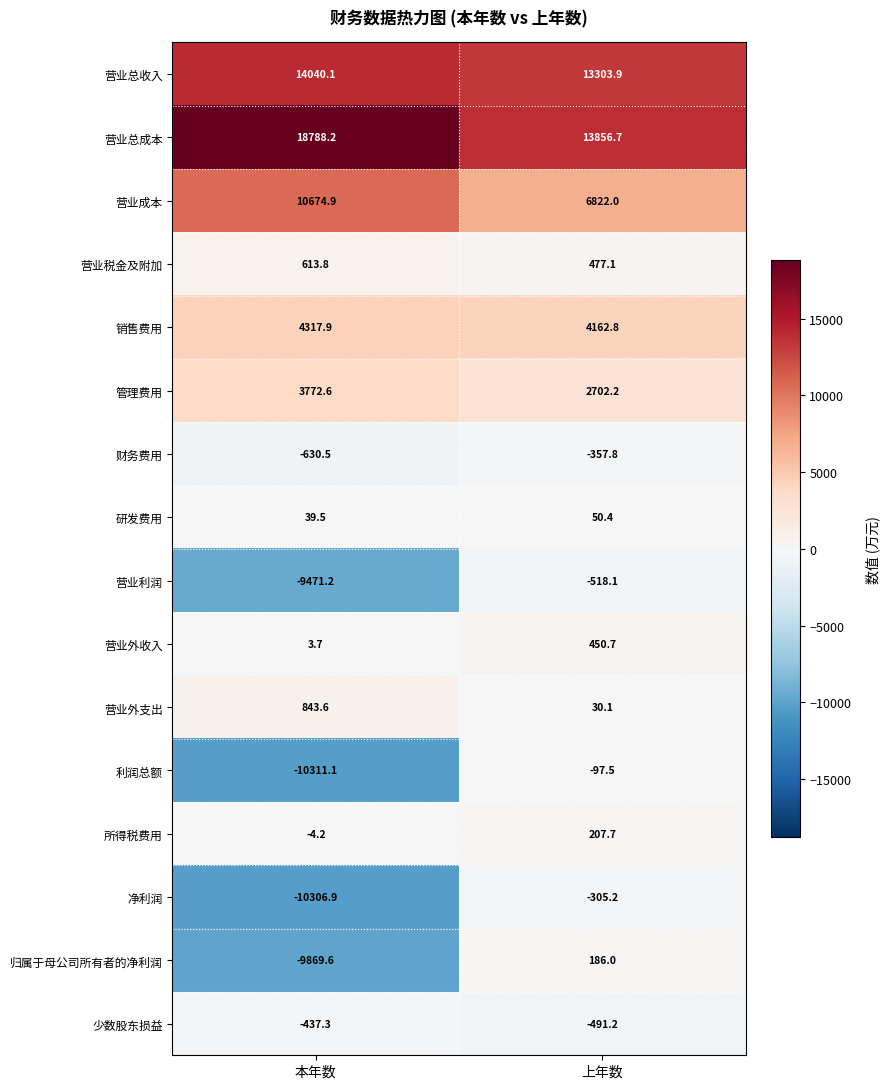

Which category has the highest value across all series?

本年数